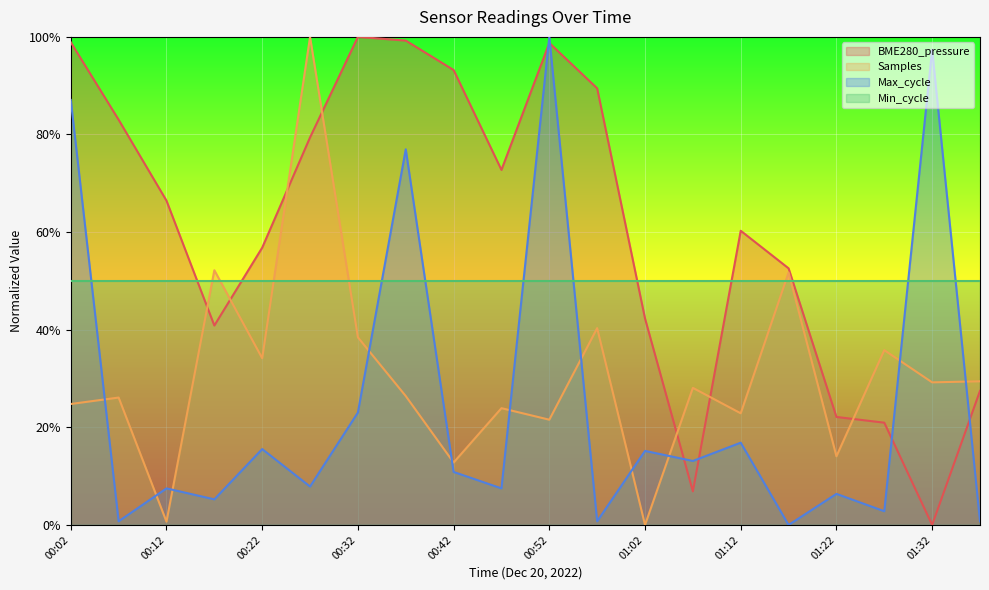

Which series has the widest spread of values?

BME280_pressure